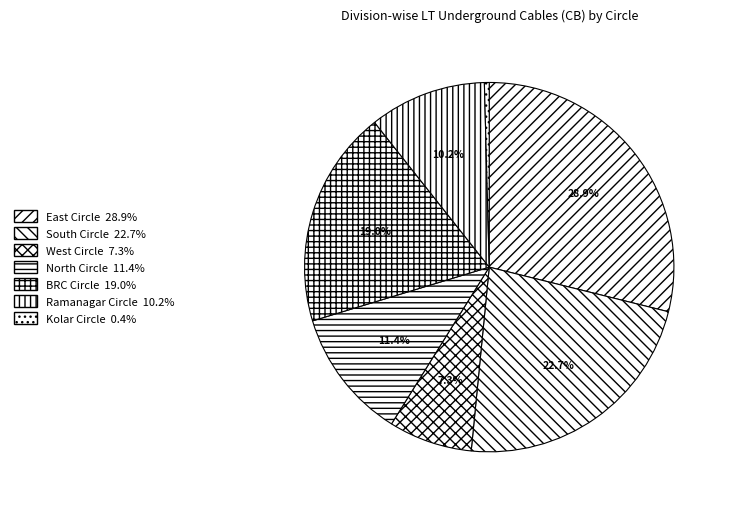

Count the number of slices in the pie.

7